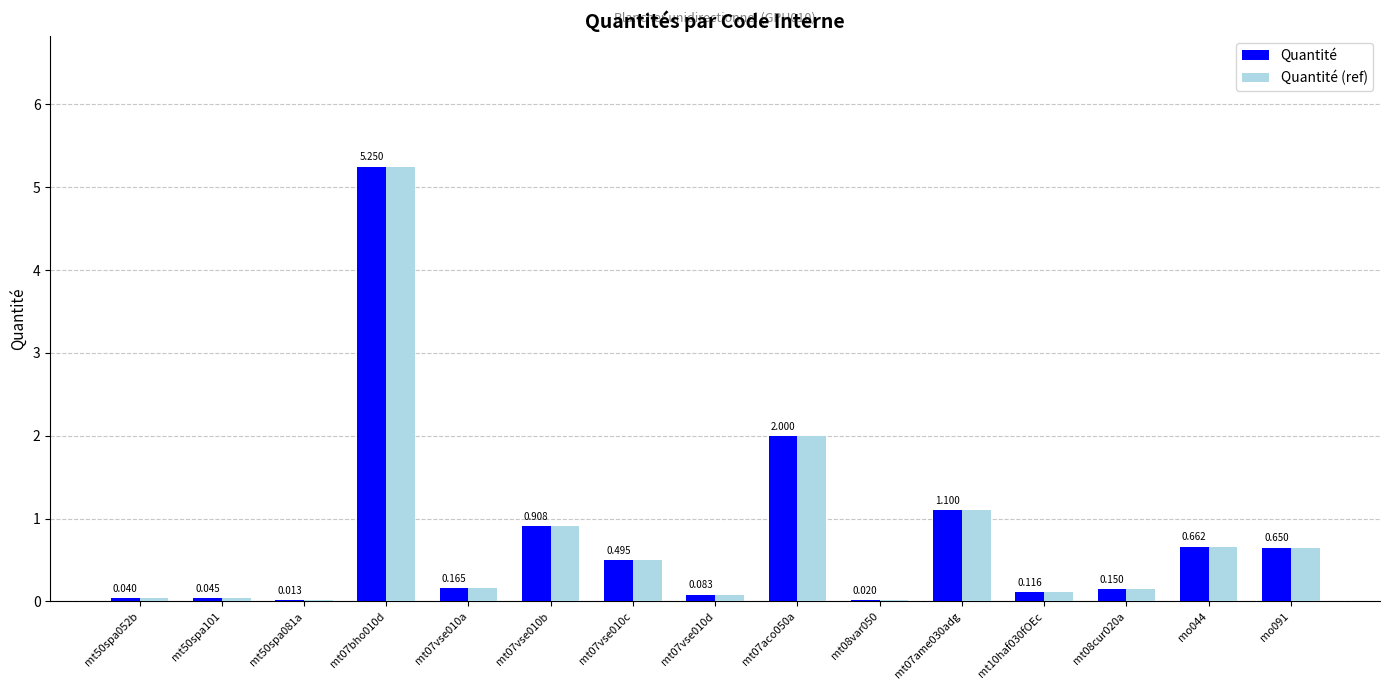

Is the value of Quantité (ref) at mt10haf030fOEc greater than the value of Quantité at mt50spa052b?

Yes